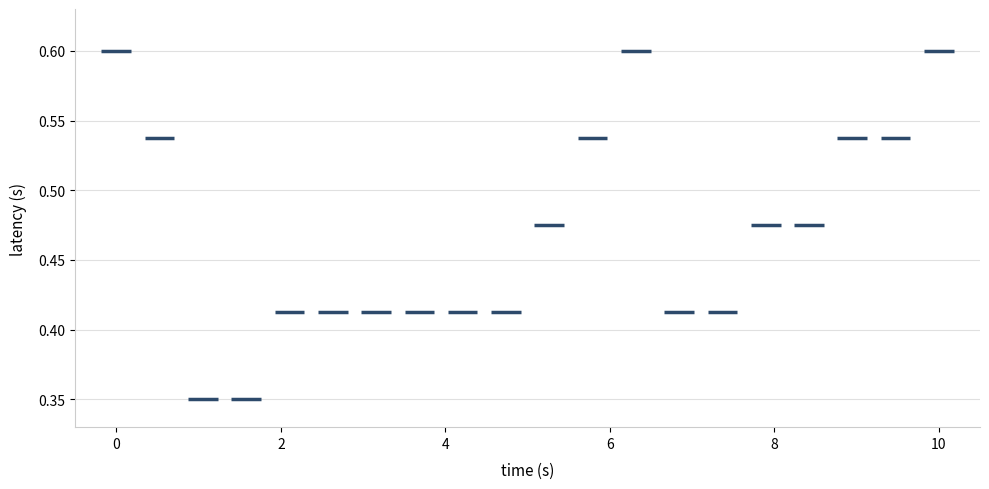

How many points are shown in the scatter plot?

20